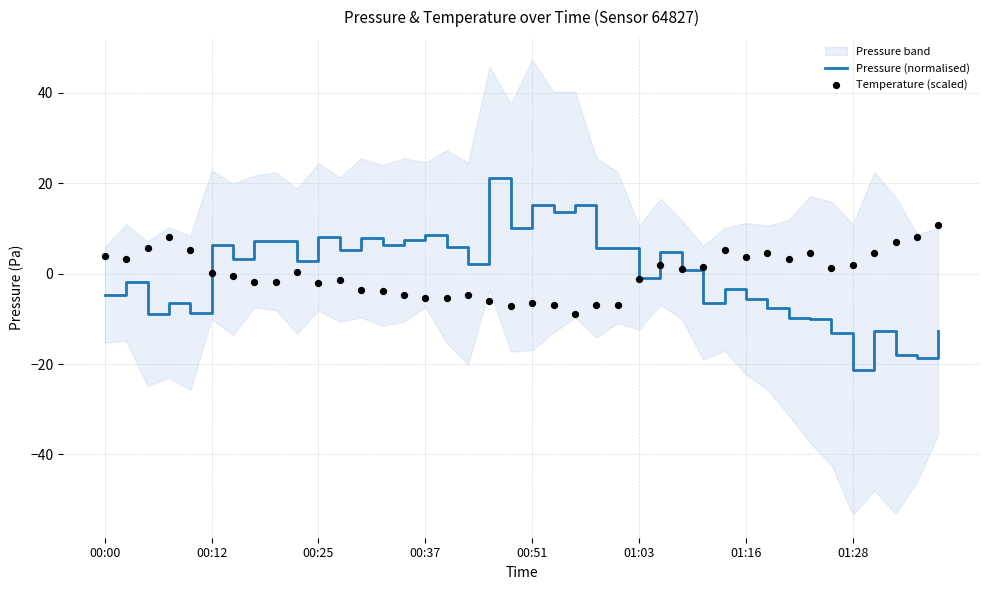

At which label does Pressure (normalised) reach its minimum?

01:28